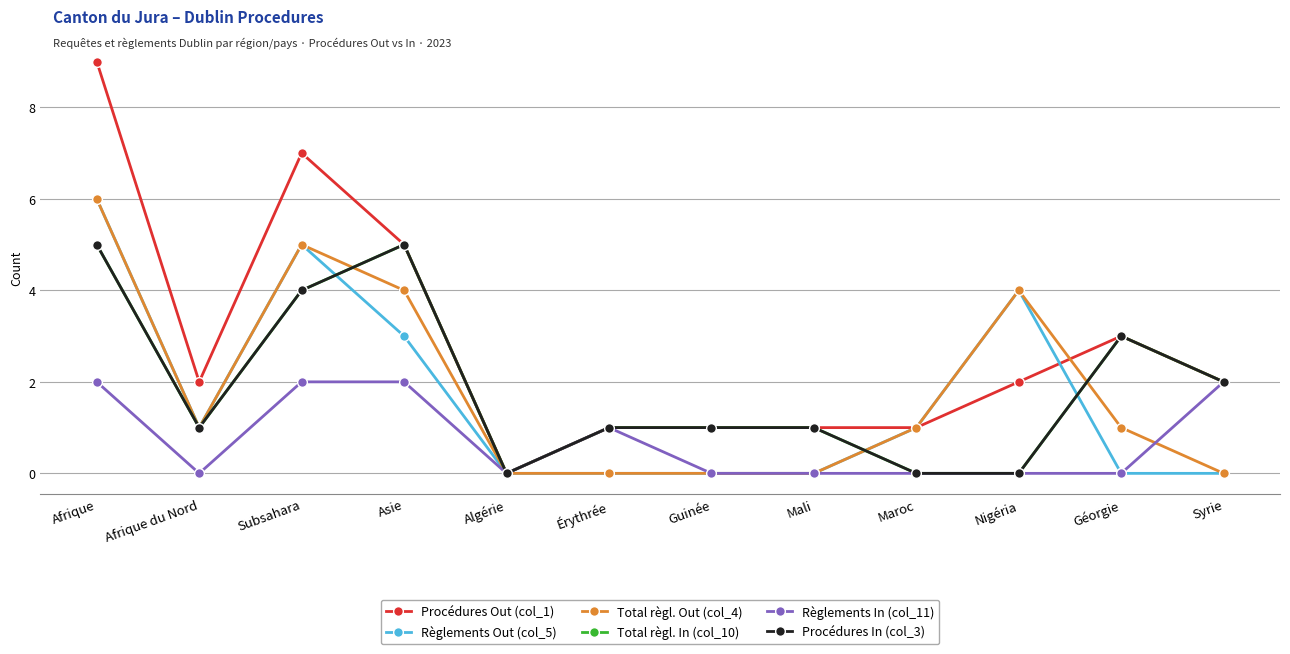

True or false: Règlements In (col_11) and Procédures In (col_3) cross at least once.

False